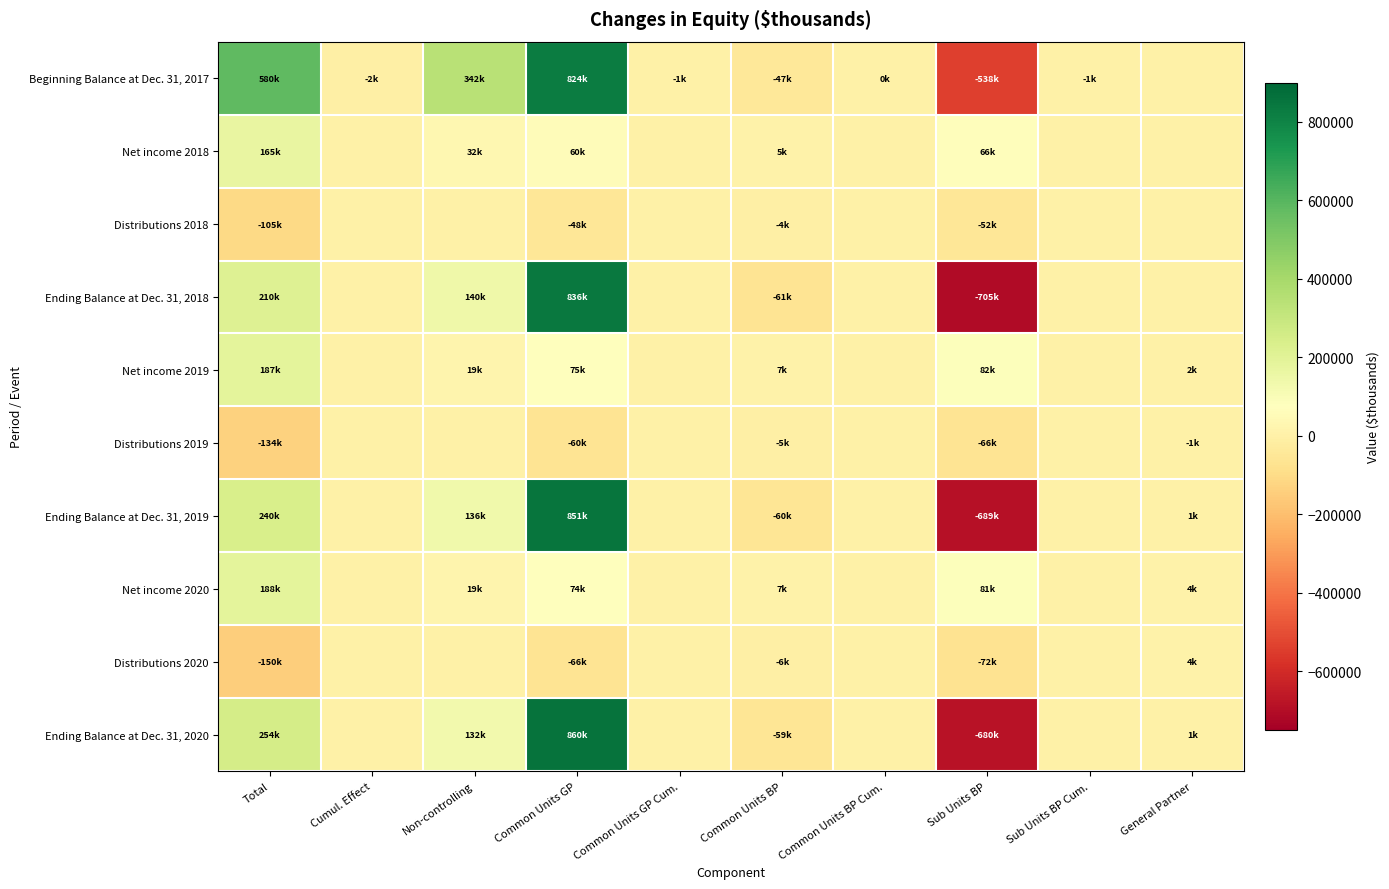

List the series in order of their peak value, lowest first.

Distributions 2018, Distributions 2019, Distributions 2020, Net income 2018, Net income 2019, Net income 2020, Beginning Balance at Dec. 31, 2017, Ending Balance at Dec. 31, 2018, Ending Balance at Dec. 31, 2019, Ending Balance at Dec. 31, 2020